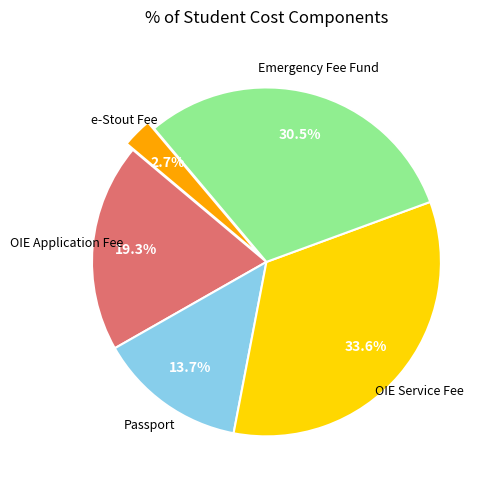

Count the number of slices in the pie.

5